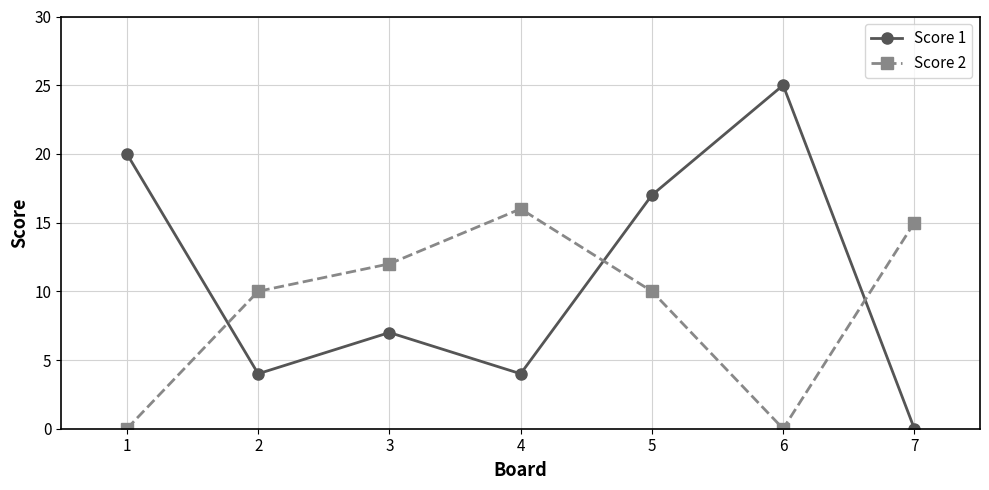

Is it true that Score 2 equals 10 at 2?

True